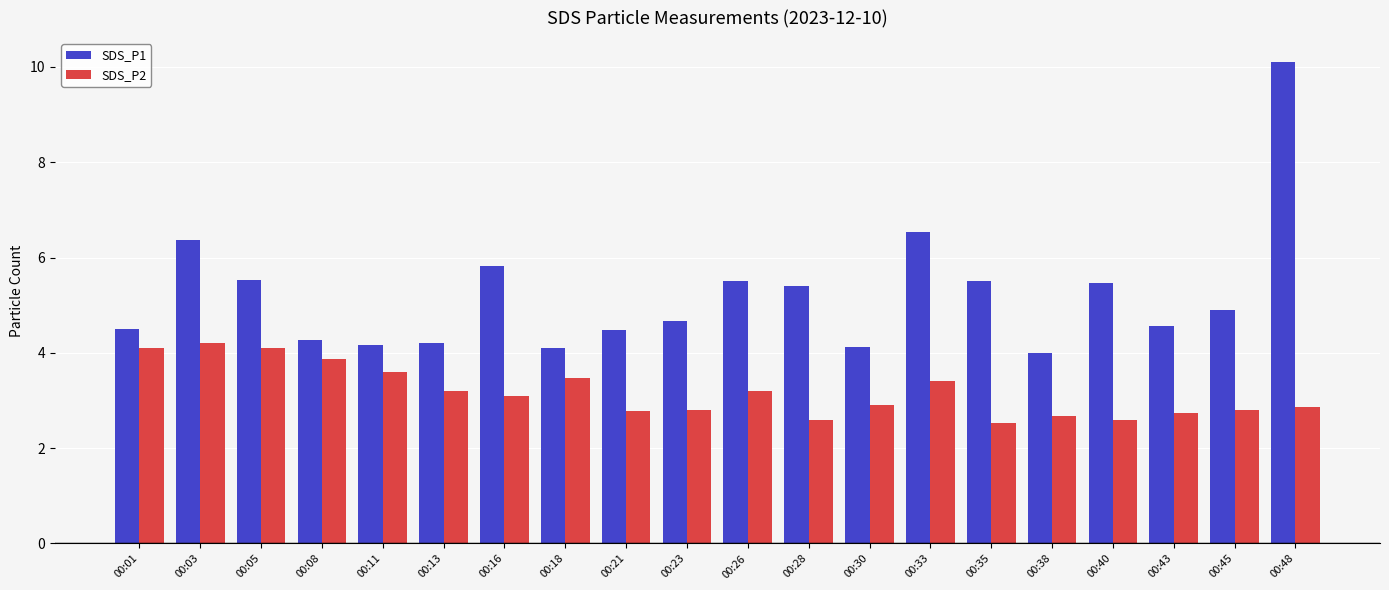

What is the difference between the maximum and minimum values in the SDS_P2 series?

1.7